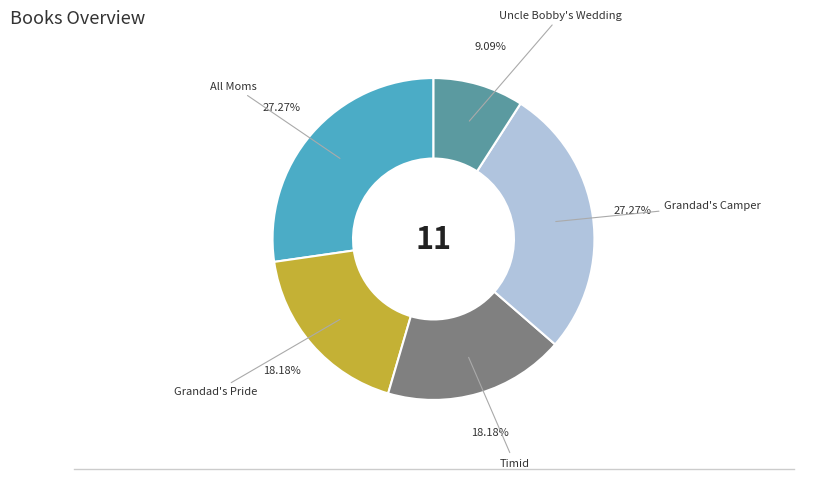

How many slices are in this pie chart?

5